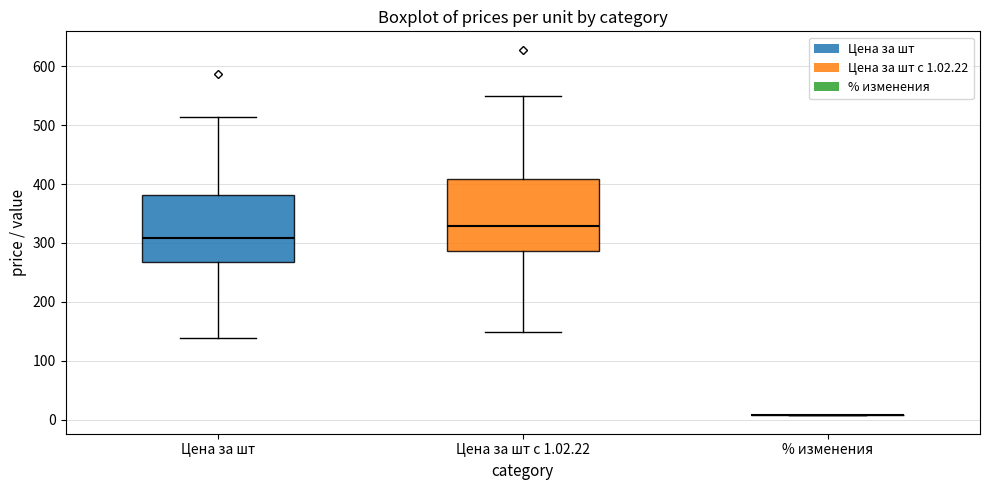

Reading left to right, read every box against the y-axis: the position of its median line, the range the box covers, and the ends of its whiskers. The values are not printed on the chart, so give them approximately, as read against the axis.

Цена за шт: median 310, box 270 to 380, whiskers 140 to 510
Цена за шт с 1.02.22: median 330, box 290 to 410, whiskers 150 to 550
% изменения: box collapsed to a line at 10, whiskers 10 to 10